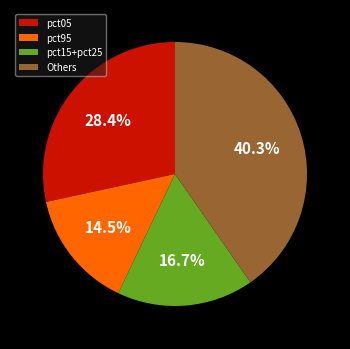

Is it true that pct05 is 28% of the pie?

True